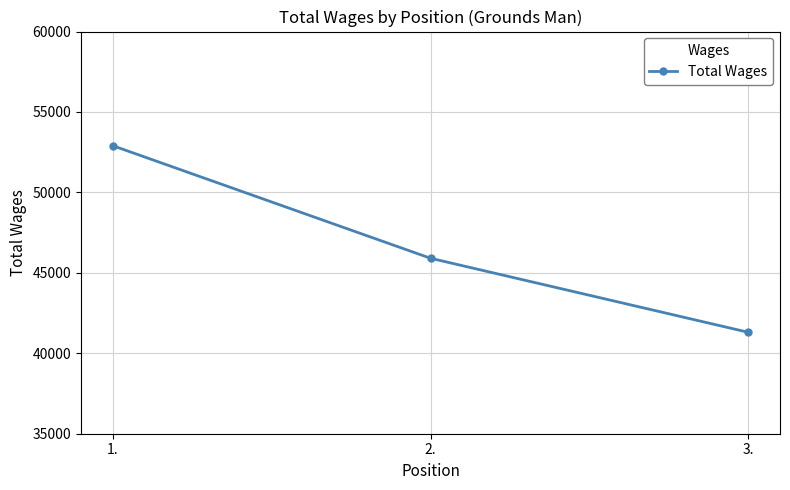

What is the maximum value shown in the chart?

52904